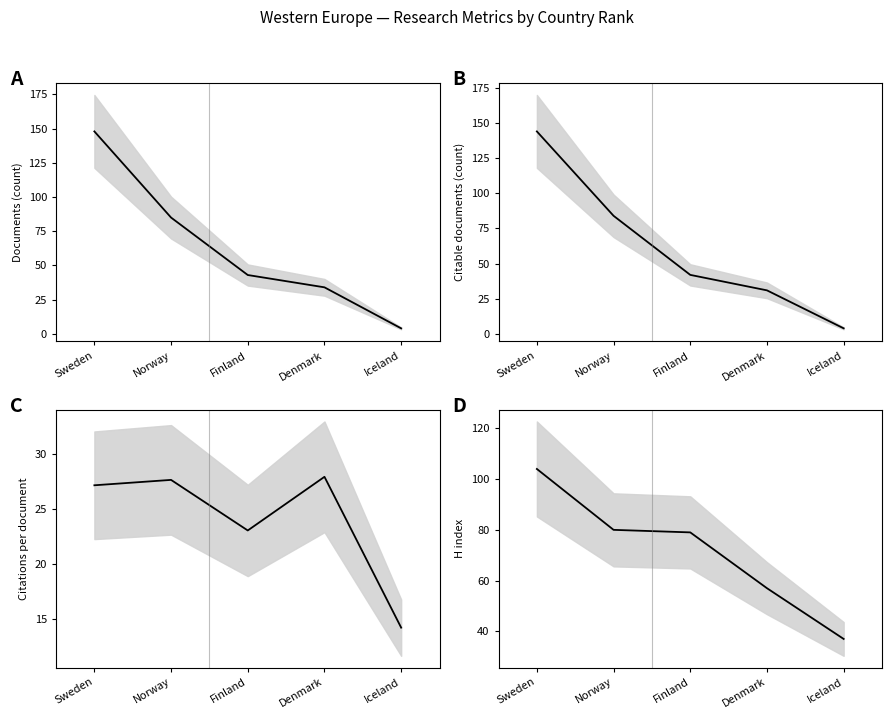

What is the label of the 4th point from the left?

Denmark